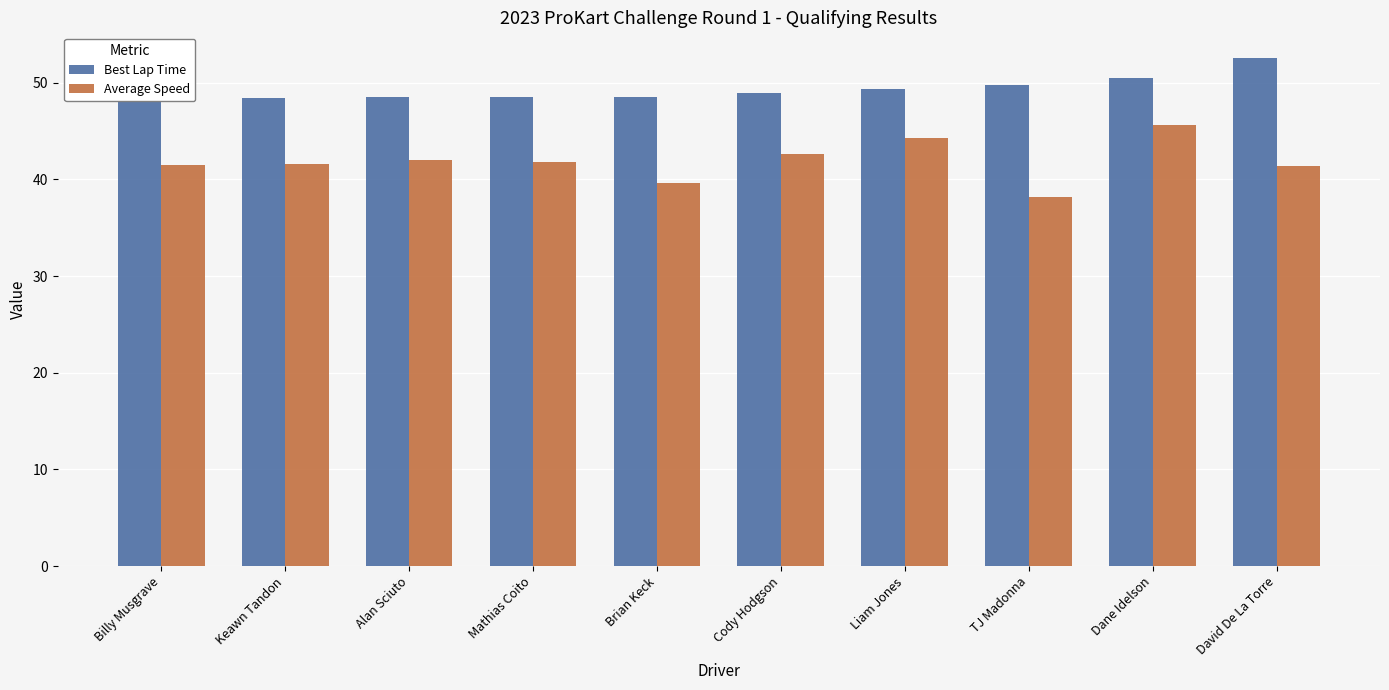

What is the value of the Average Speed bar at the 1st from the left?

41.5